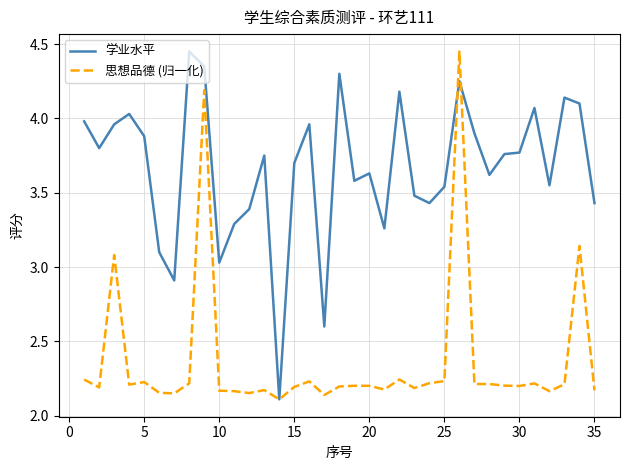

Which series has the largest total across all categories?

学业水平